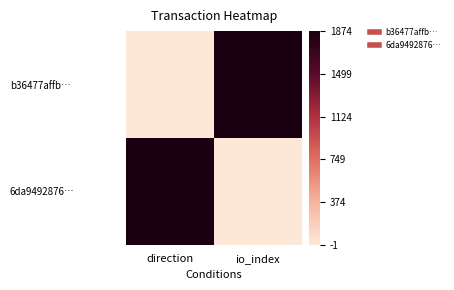

At how many categories does at least one series exceed 0?

2